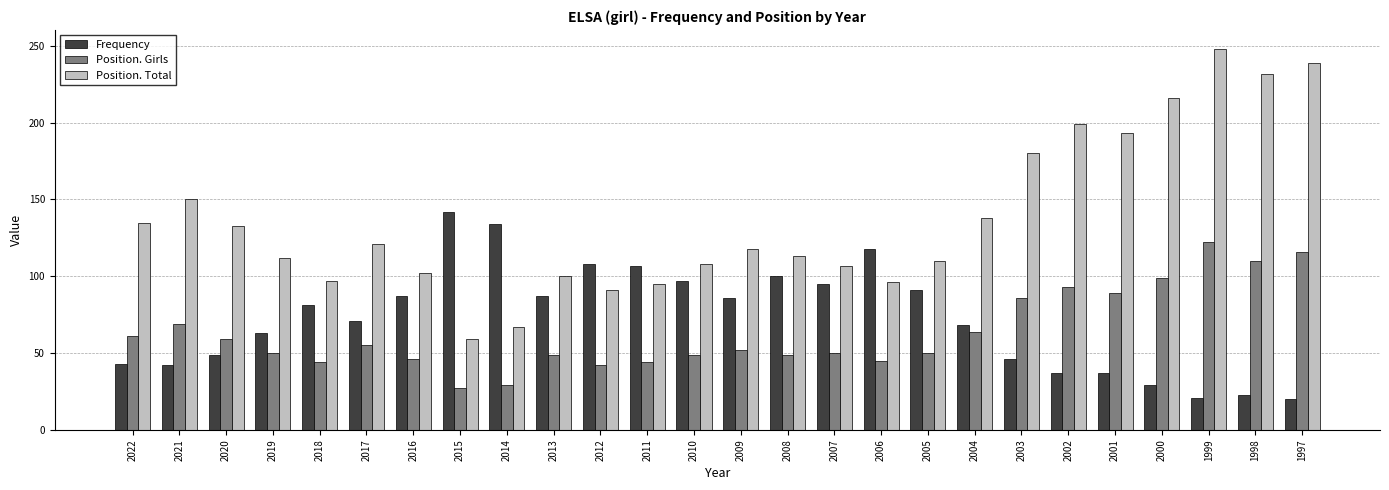

What are all the series names shown in the legend?

Frequency, Position. Girls, Position. Total